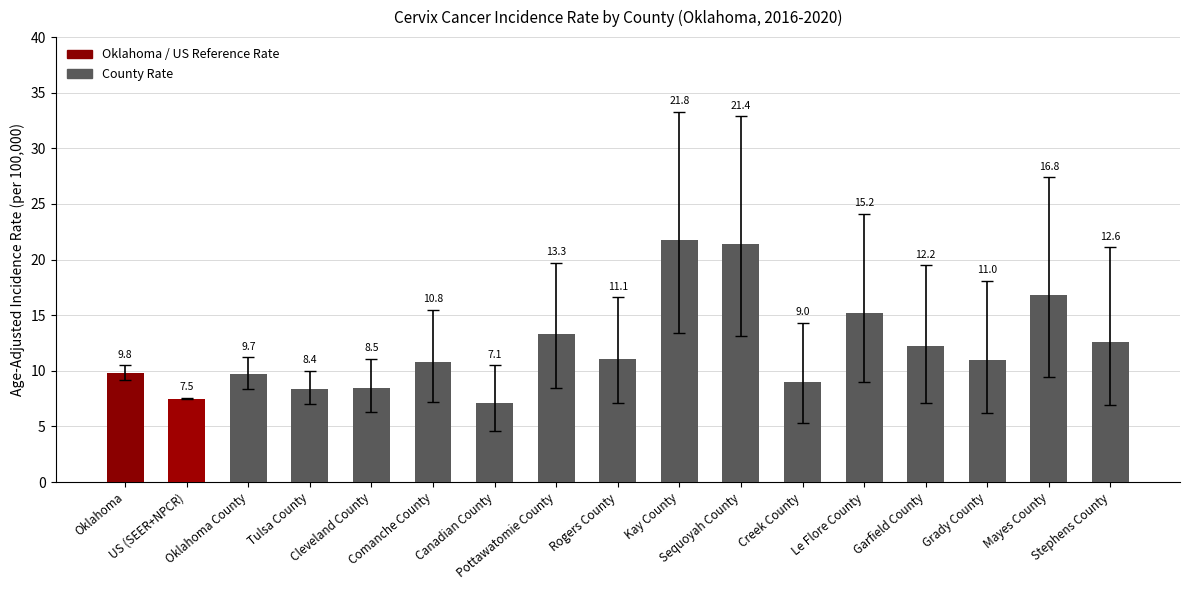

Which has a higher value, Tulsa County or Comanche County?

Comanche County